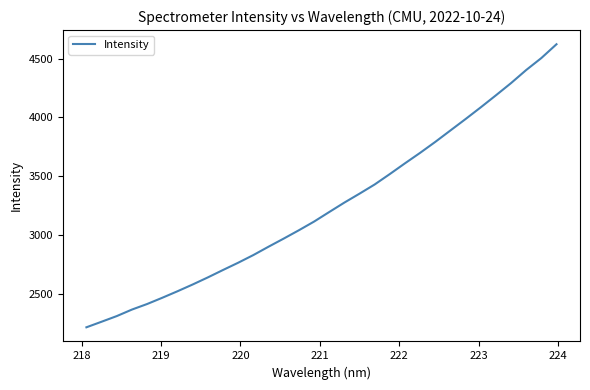

What is the difference between the maximum and minimum values?

2408.8